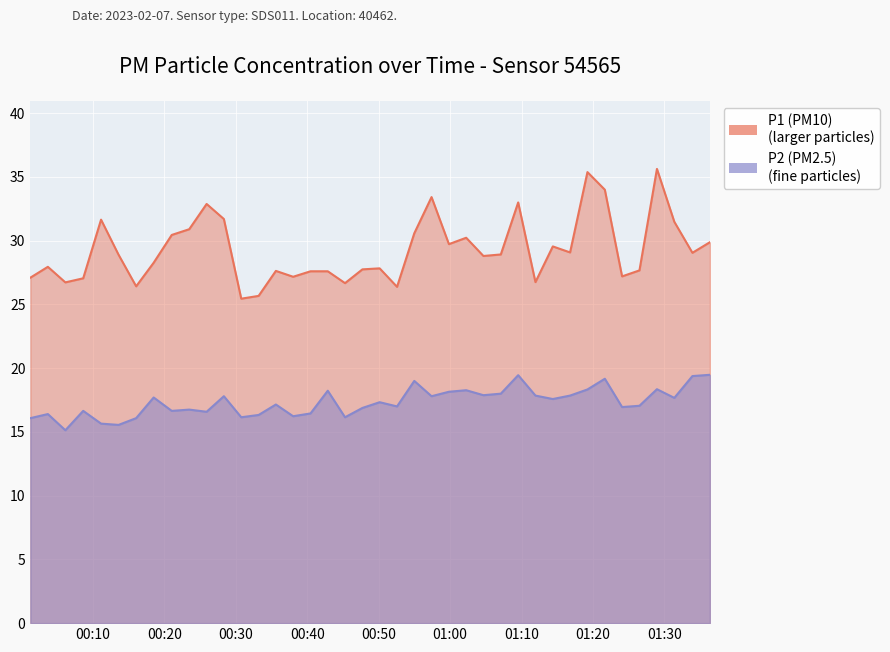

What is the difference between the maximum and minimum values in the P1 series?

10.2